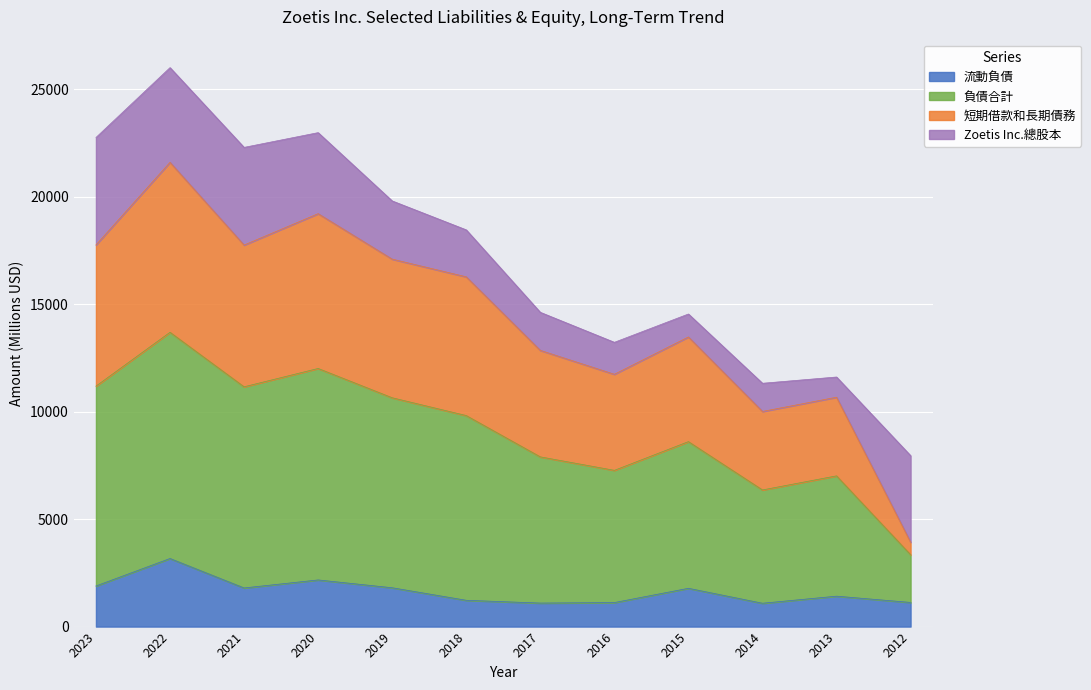

What is the difference between the second highest and second lowest values in the 流動負債 series?

1076